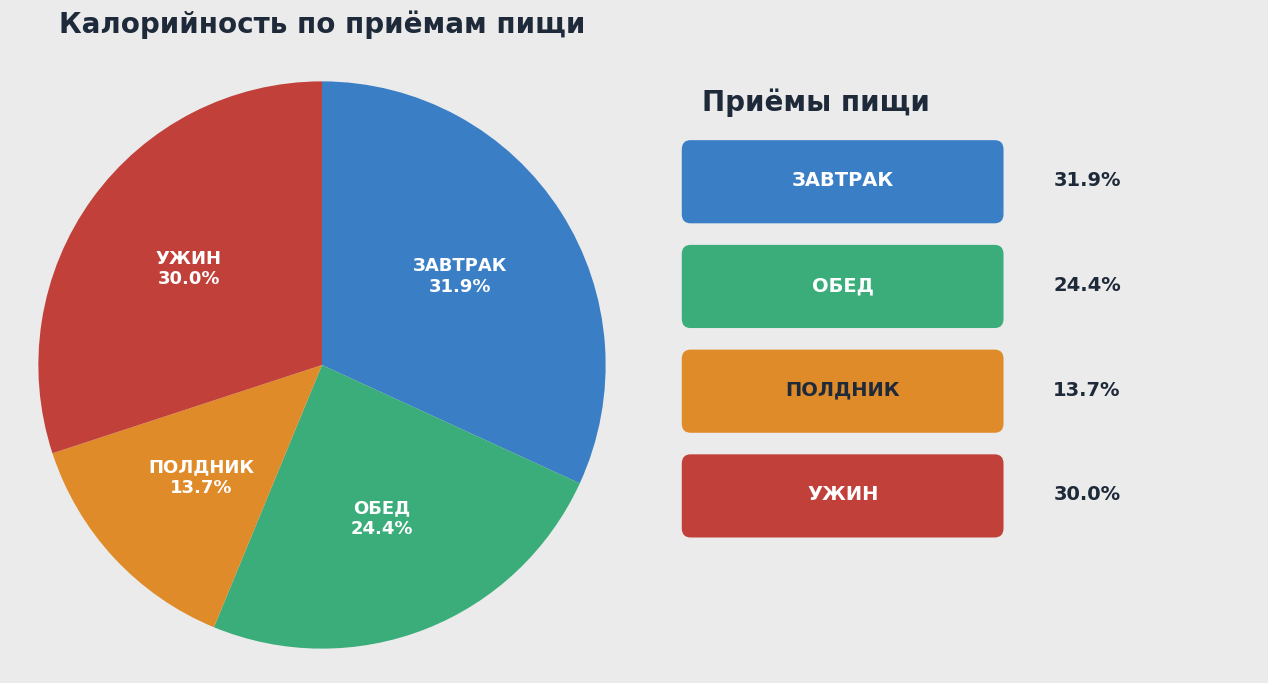

Is there a majority slice in this chart?

No